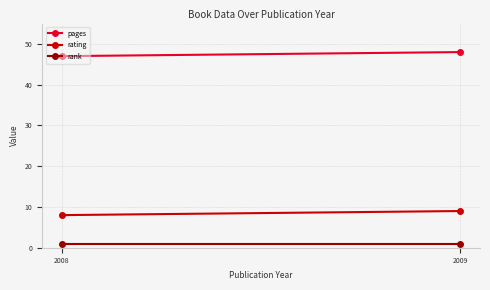

What is the sum of the rank values at 2008 and 2009?

2